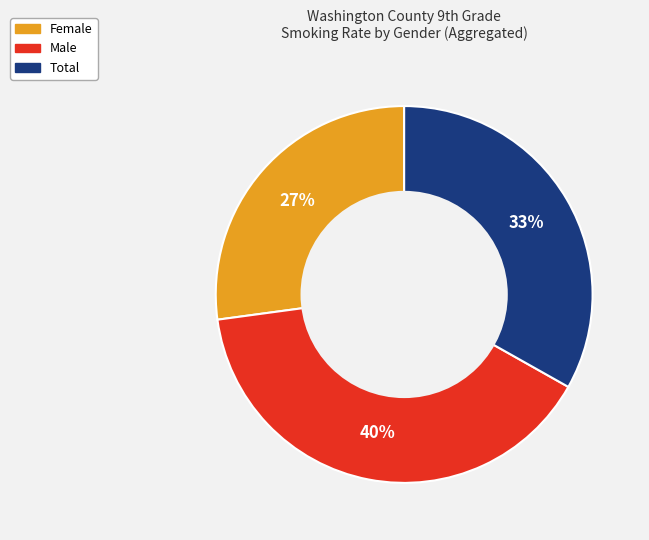

Approximately how many times larger is the value at Male compared to Female?

1.5